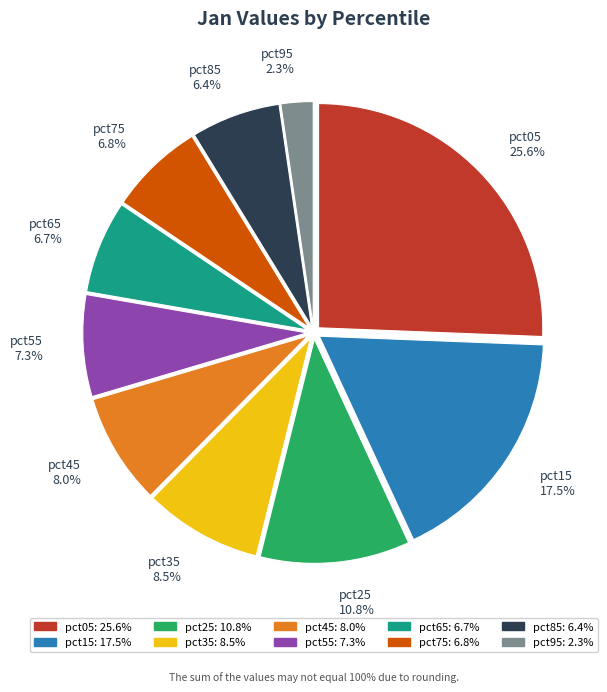

To the nearest percent, what is the average slice percentage?

10%